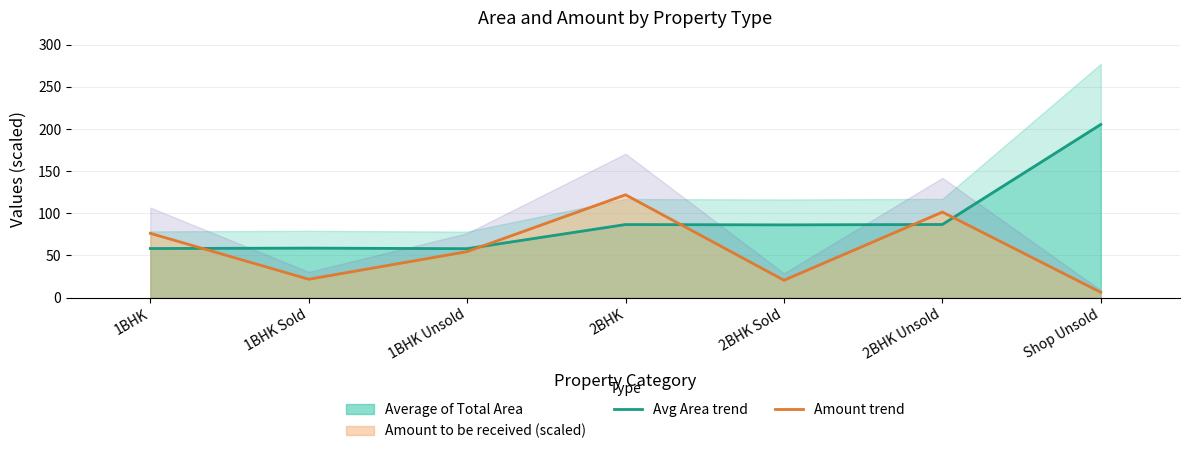

At which category does Avg Area trend reach its first local peak?

1BHK Sold